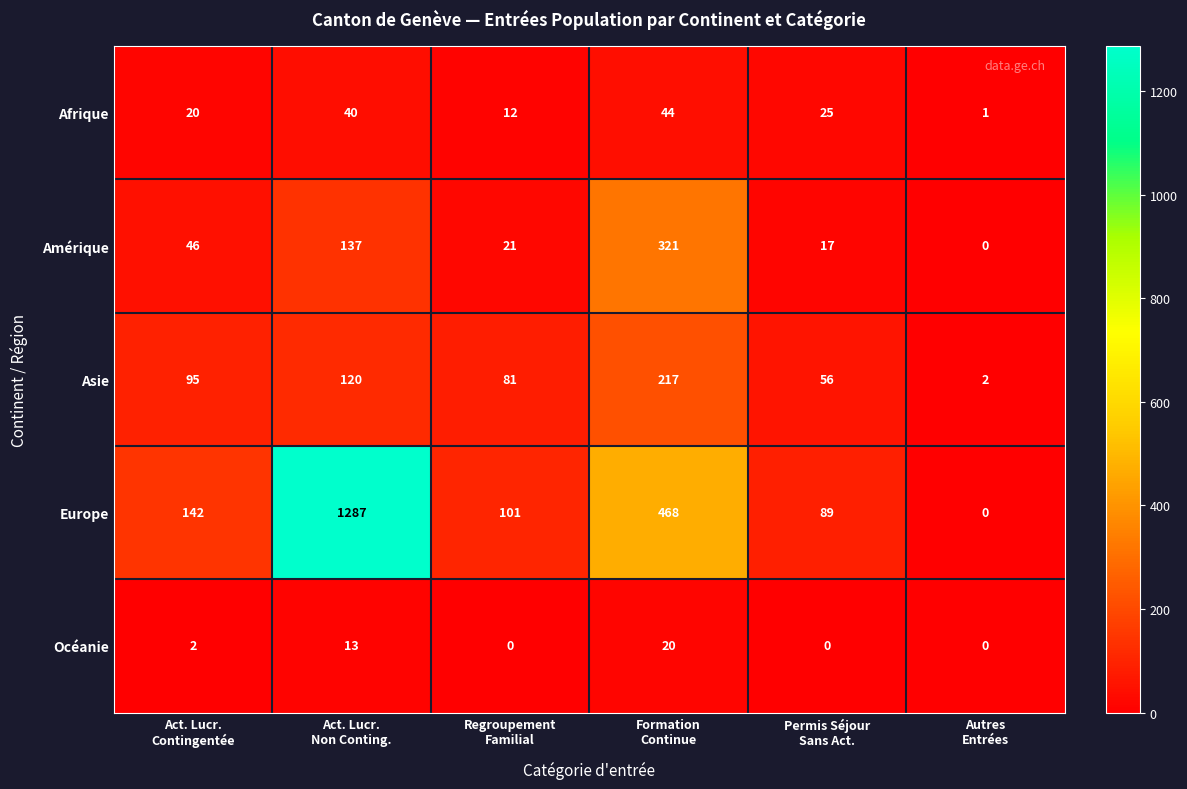

Reading left to right, list all the values displayed in this chart.

Afrique: 20	40	12	44	25	1
Amérique: 46	137	21	321	17	0
Asie: 95	120	81	217	56	2
Europe: 142	1287	101	468	89	0
Océanie: 2	13	0	20	0	0